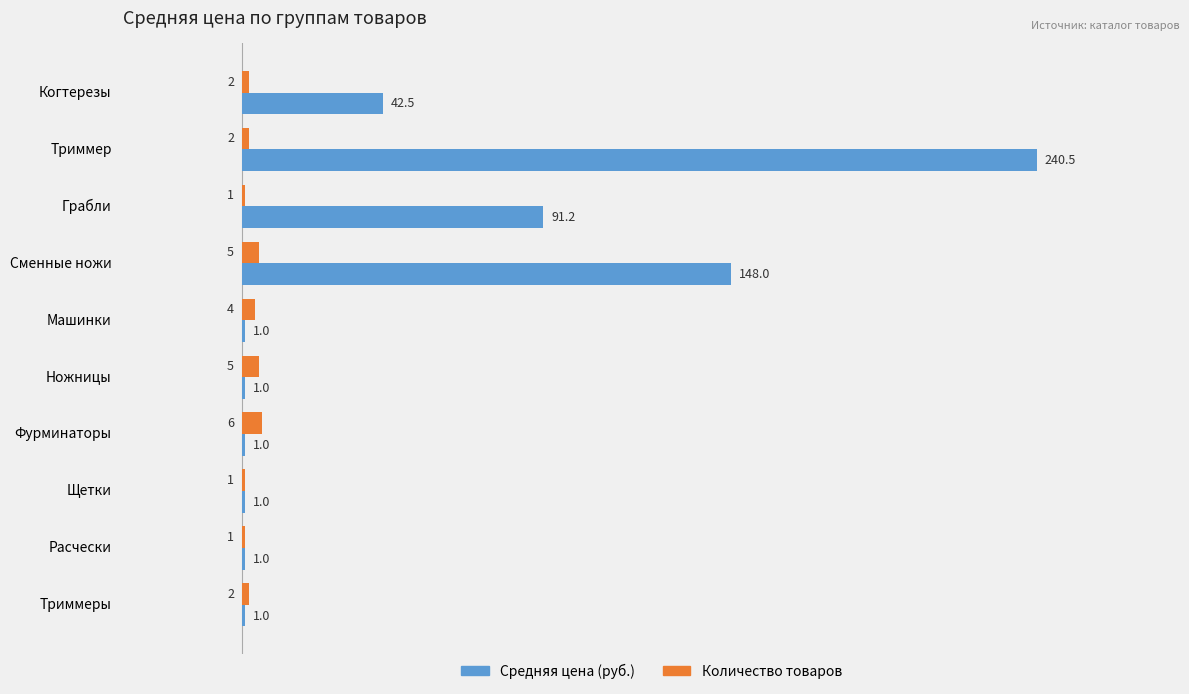

Read the Количество товаров value at Расчески.

1.0